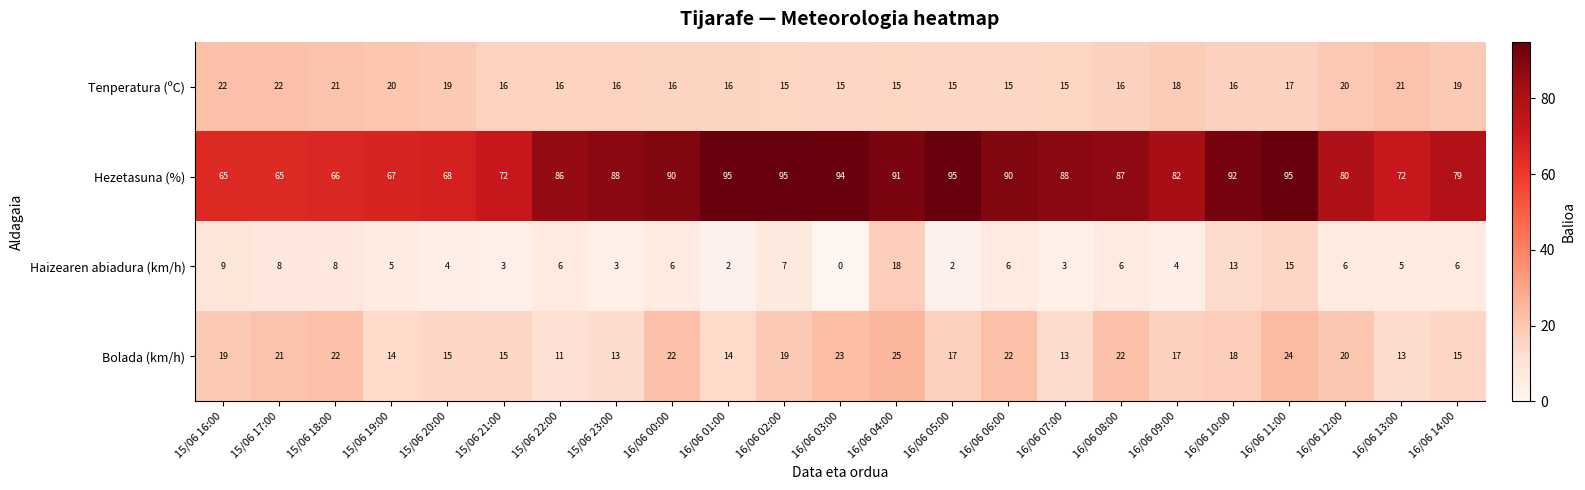

True or false: Tenperatura (ºC) has a value of 37 at 15/06 16:00.

False